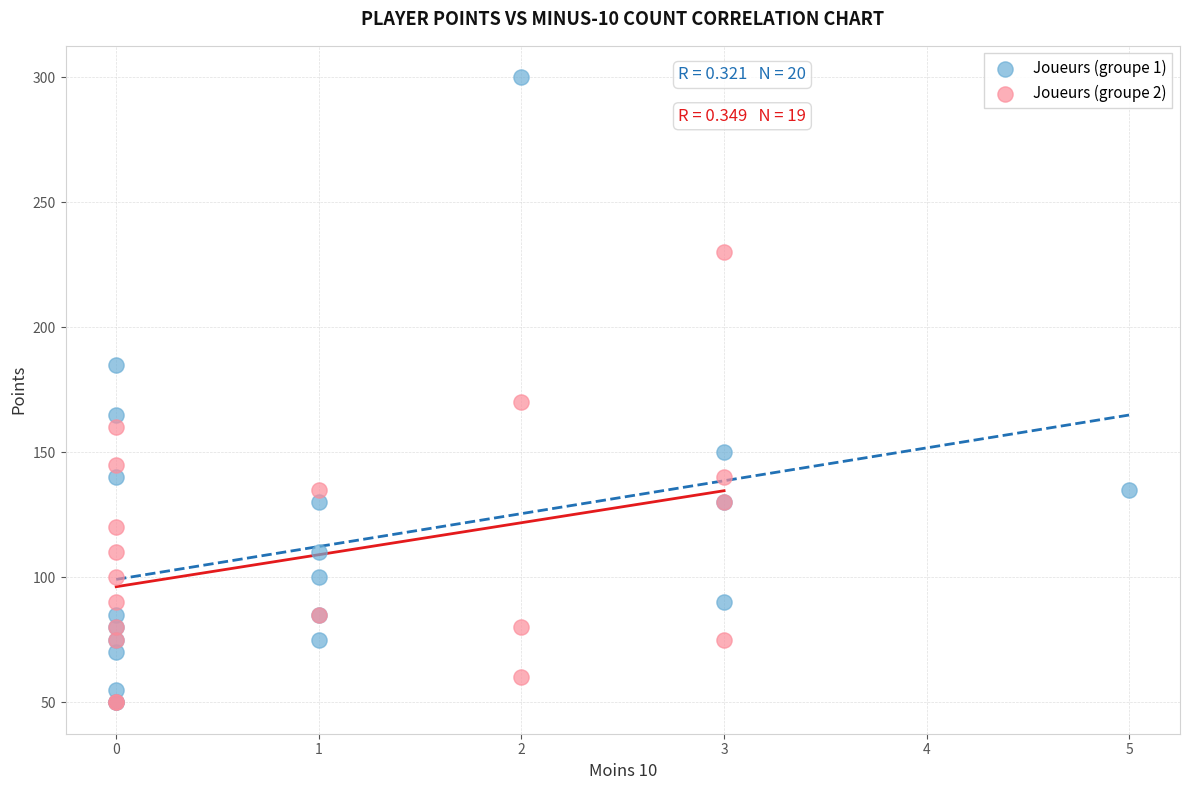

What are all the series names shown in the legend?

Joueurs (groupe 1), Joueurs (groupe 2)